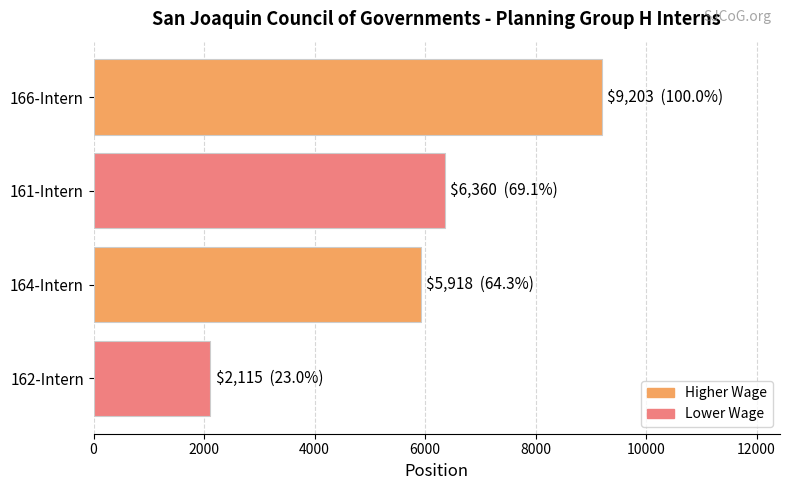

The value at 162-Intern is 2115. True or false?

True